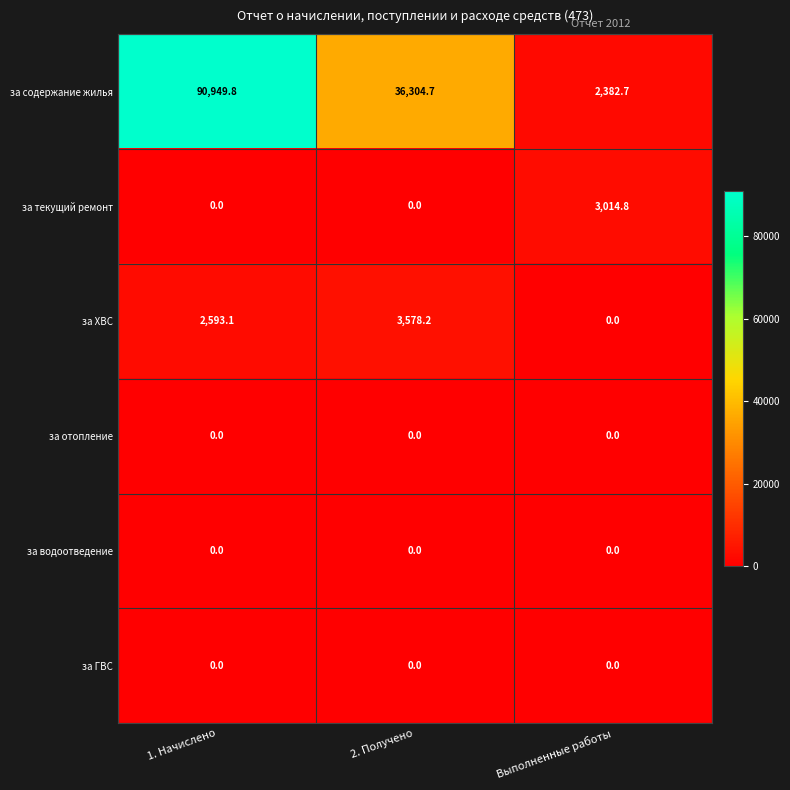

How many data points in за ХВС are less than 2593?

1